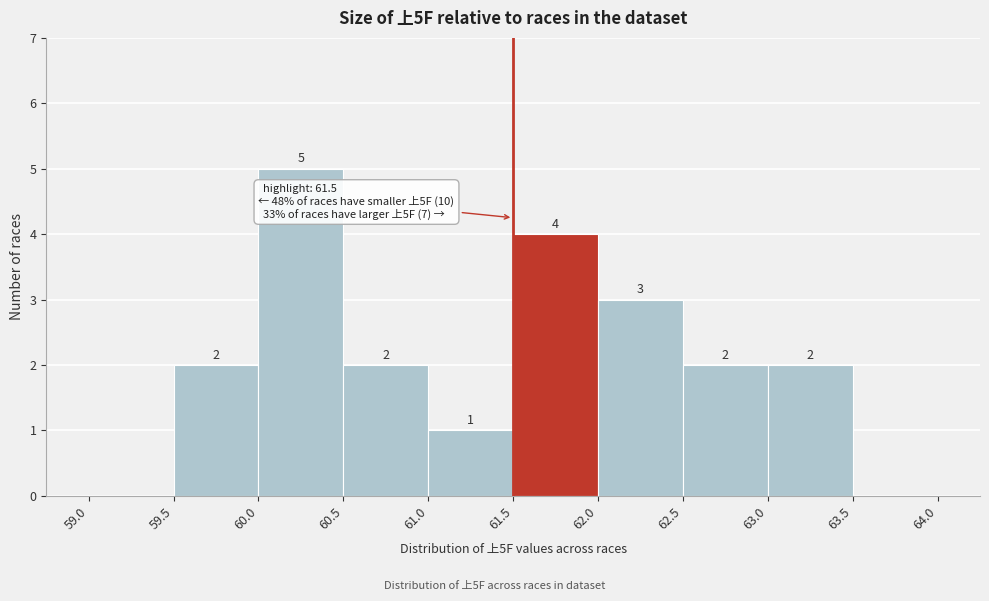

Over which range of the x-axis is the bar tallest?

60.0 to 60.5